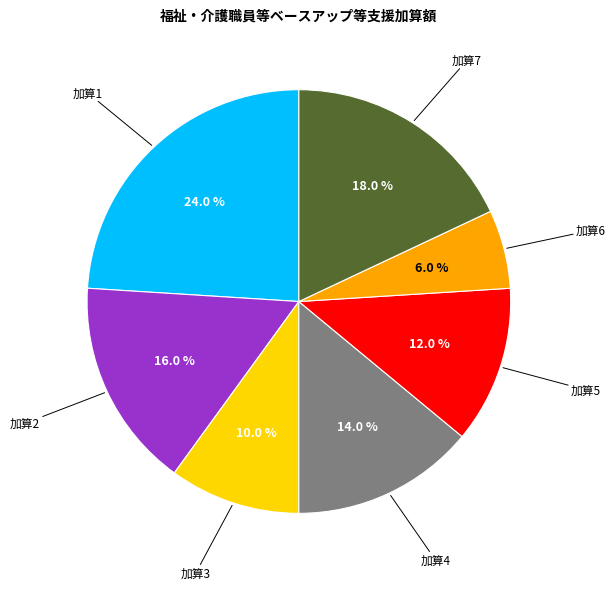

Does any single category account for the majority?

No